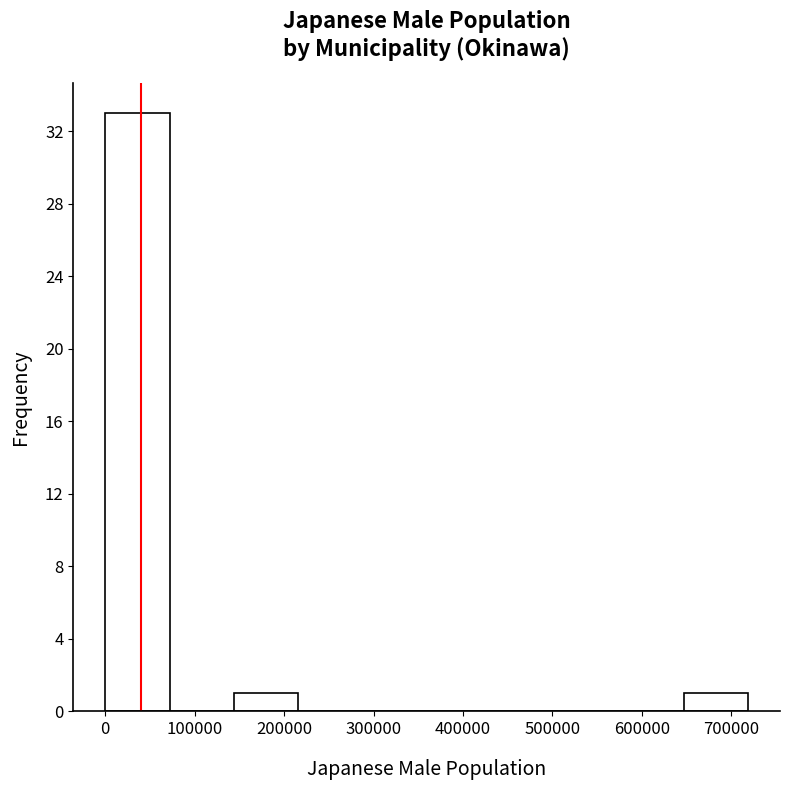

Over which range of the x-axis is the bar tallest?

0 to 70000